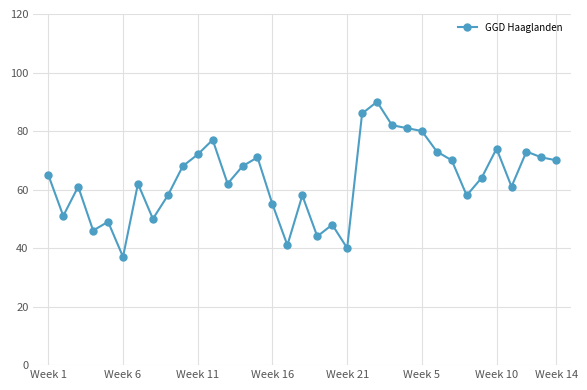

What is the value of the 35th point from the left?

70